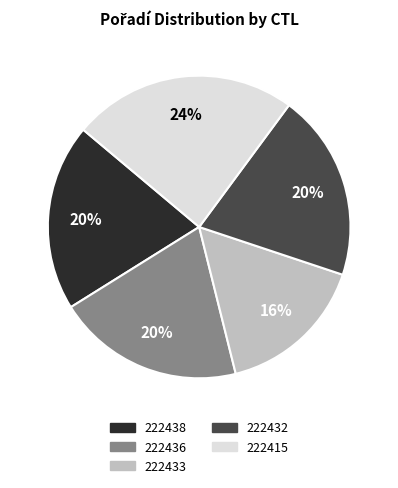

What is the largest slice in the pie chart?

222415